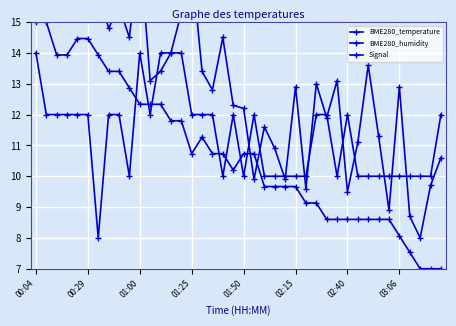

At 18, list the series in order from largest to smallest.

BME280_humidity, BME280_temperature, Signal